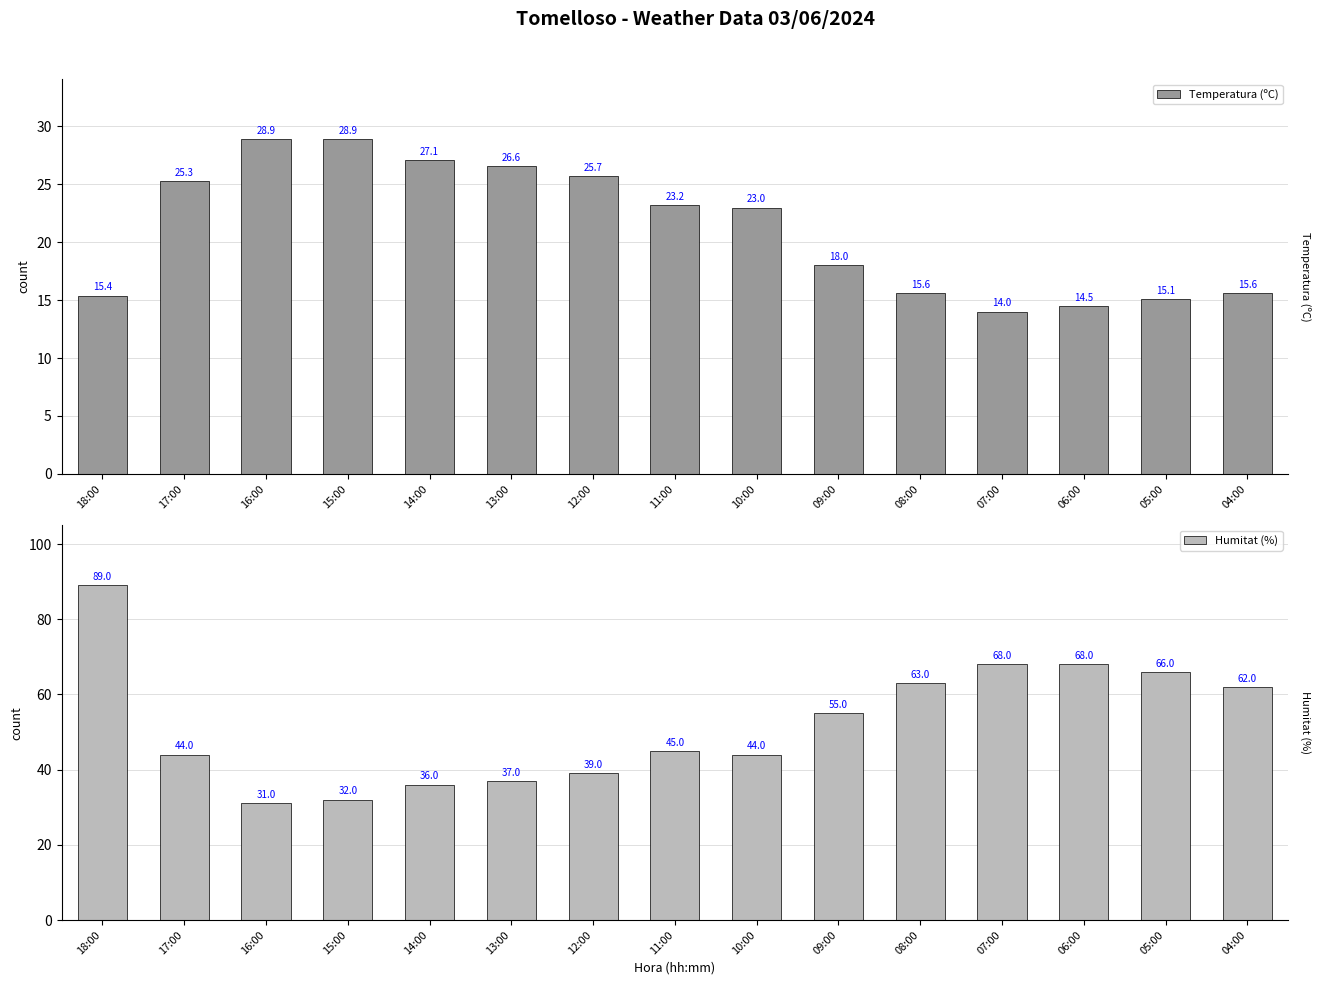

Are the bars horizontal?

No